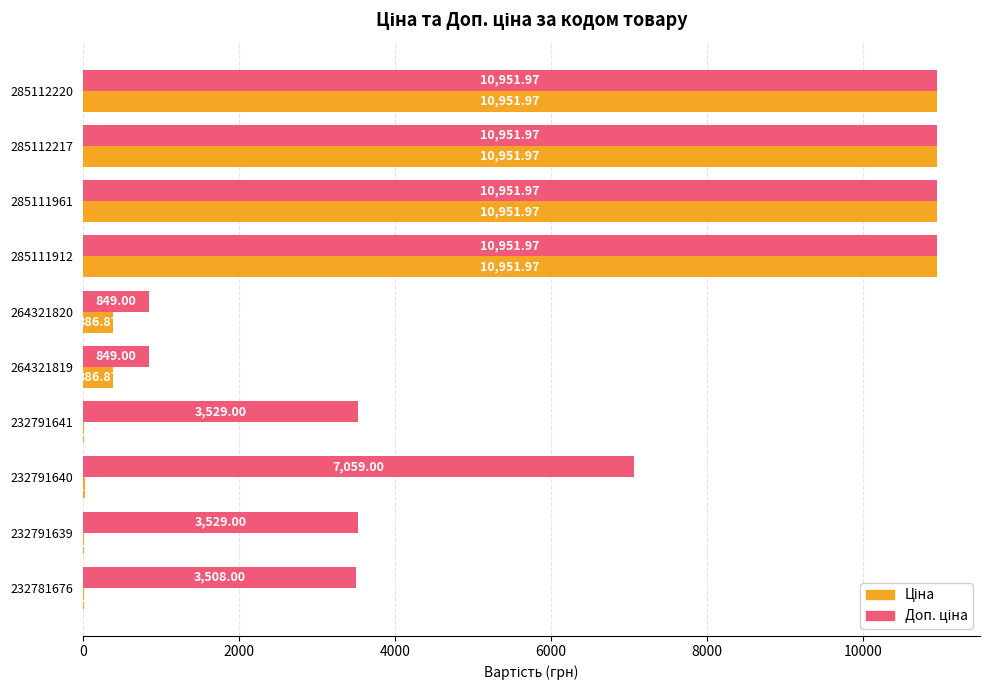

How many categories are shown in the chart?

10